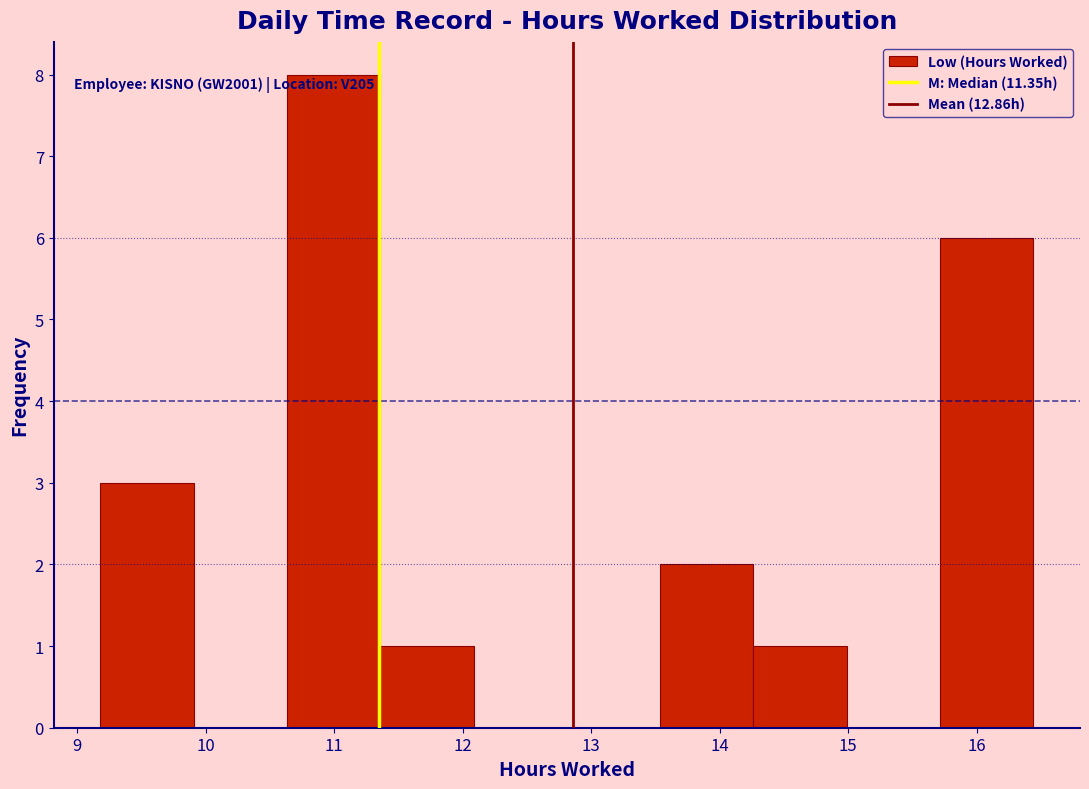

Over which range of the x-axis is the bar tallest?

10.6 to 11.4